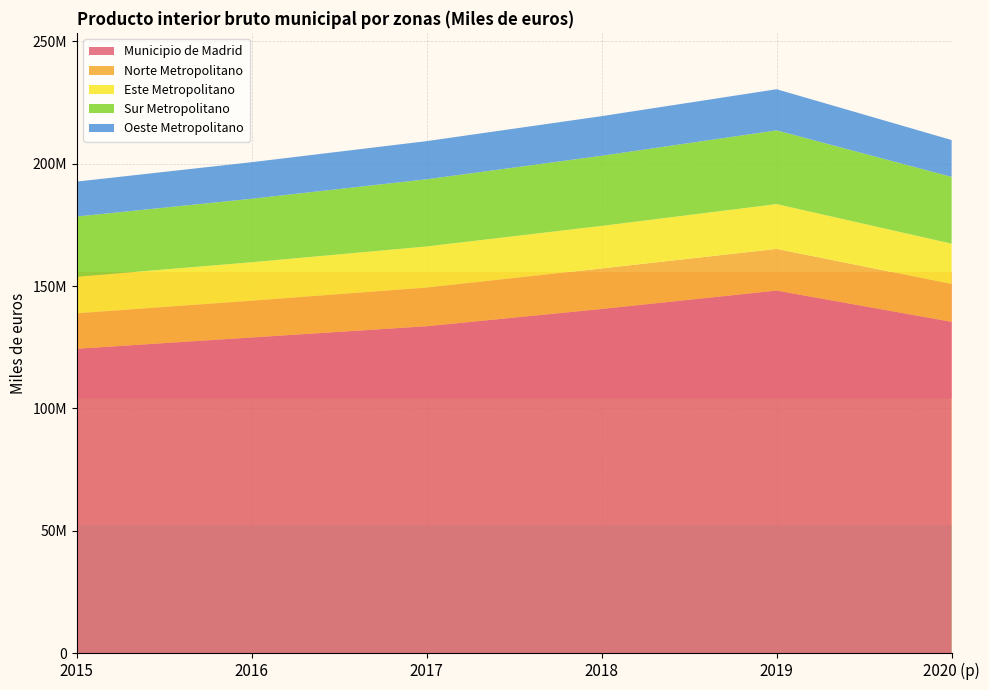

Reading right to left, what are all the values shown in this chart?

Municipio de Madrid: 2020 (p)=135361790	2019=148141194	2018=140625580	2017=133574170	2016=128980357	2015=124363459
Norte Metropolitano: 2020 (p)=15474430	2019=17031335	2018=16570869	2017=15803329	2016=15024378	2015=14499271
Este Metropolitano: 2020 (p)=16472657	2019=18318639	2018=17381444	2017=16794507	2016=15713810	2015=14931593
Sur Metropolitano: 2020 (p)=27302439	2019=30131355	2018=28665141	2017=27463359	2016=25956288	2015=24612332
Oeste Metropolitano: 2020 (p)=15060389	2019=16807327	2018=16189026	2017=15588692	2016=14940238	2015=14278197